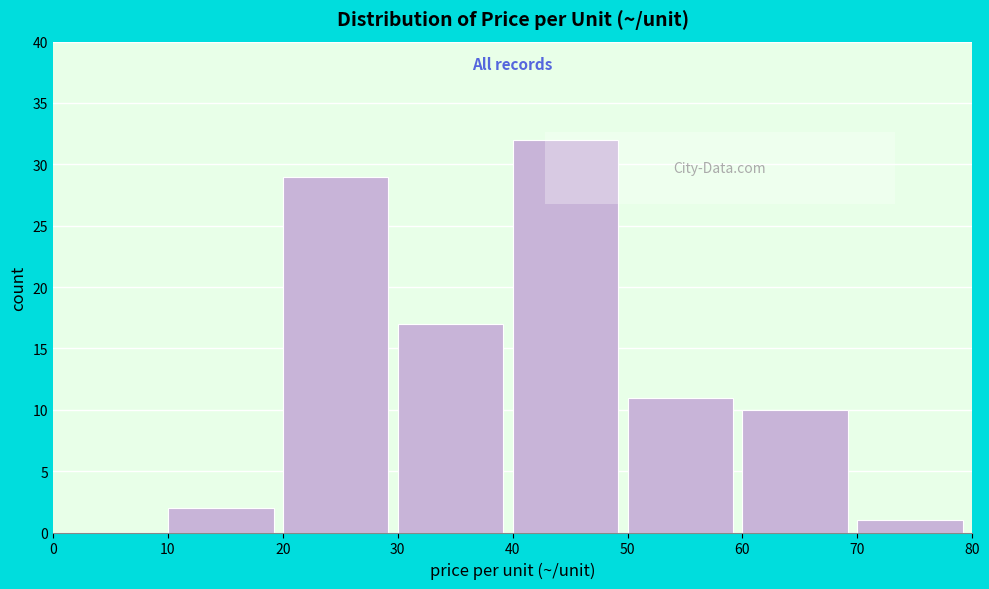

Over which range of the x-axis is the bar tallest?

40 to 50